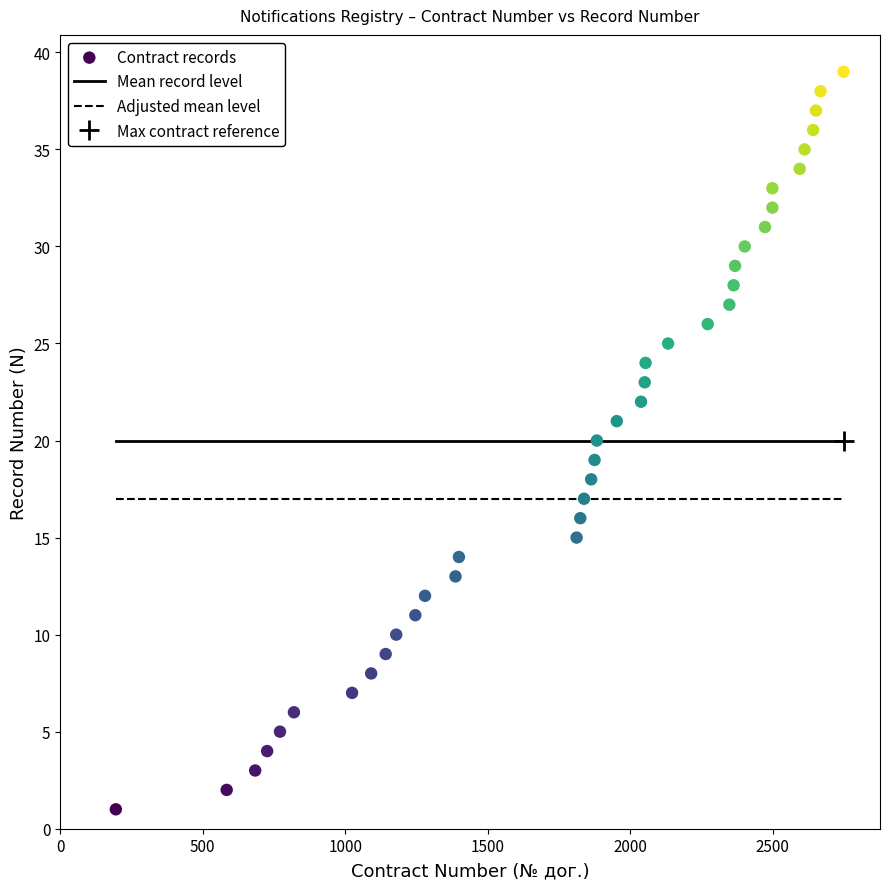

What is the range of X values (max minus min)?

2554